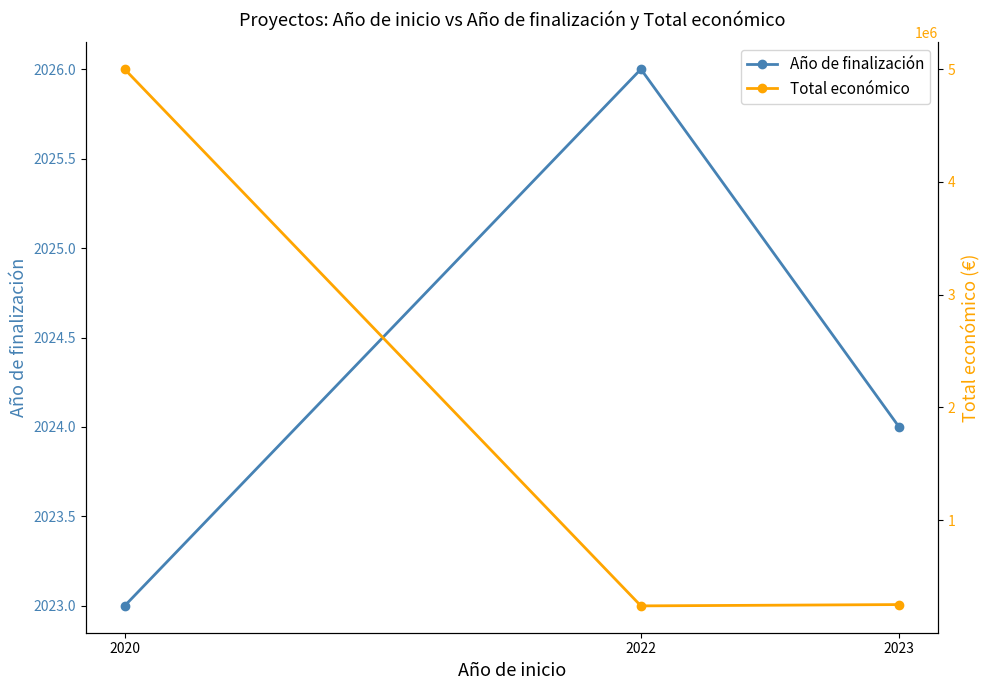

Is the value of Año de finalización at 2023 greater than the value of Total económico at 2020?

No